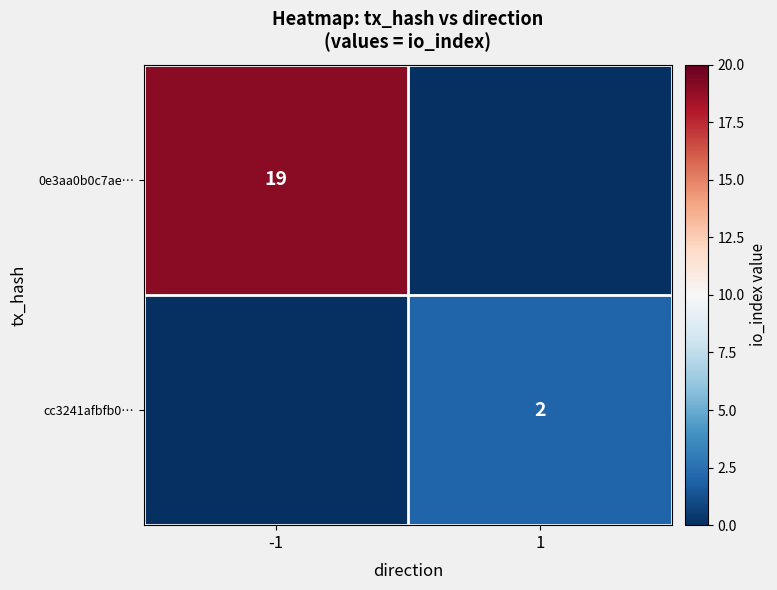

The value of 0e3aa0b0c7ae… at -1 is 26. True or false?

False